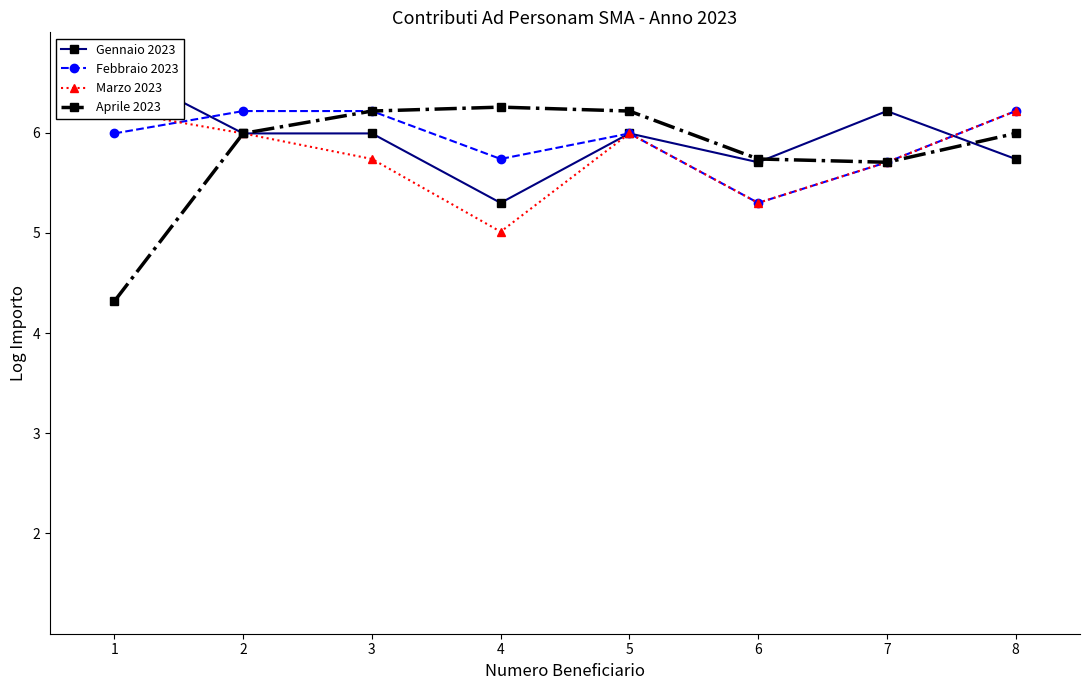

What is the value of the Gennaio 2023 point at the 4th from the left?

5.3